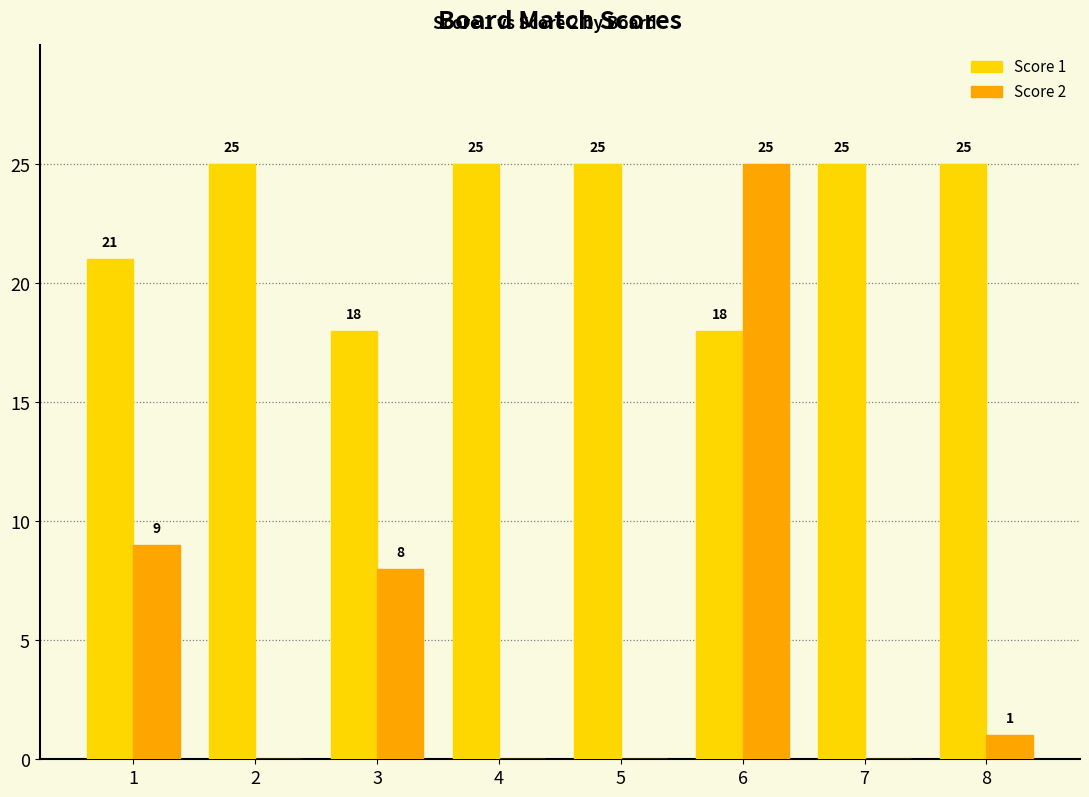

How many groups of bars are there?

8